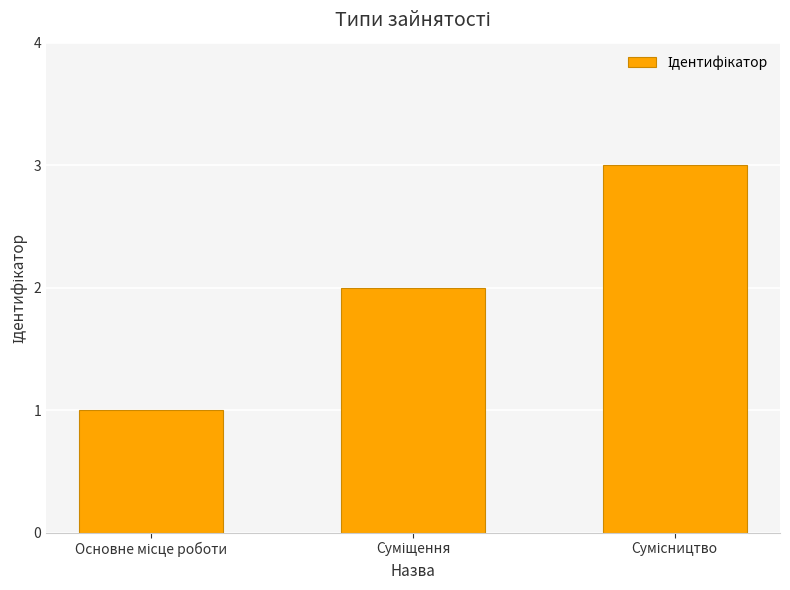

What is the maximum value shown in the chart?

3